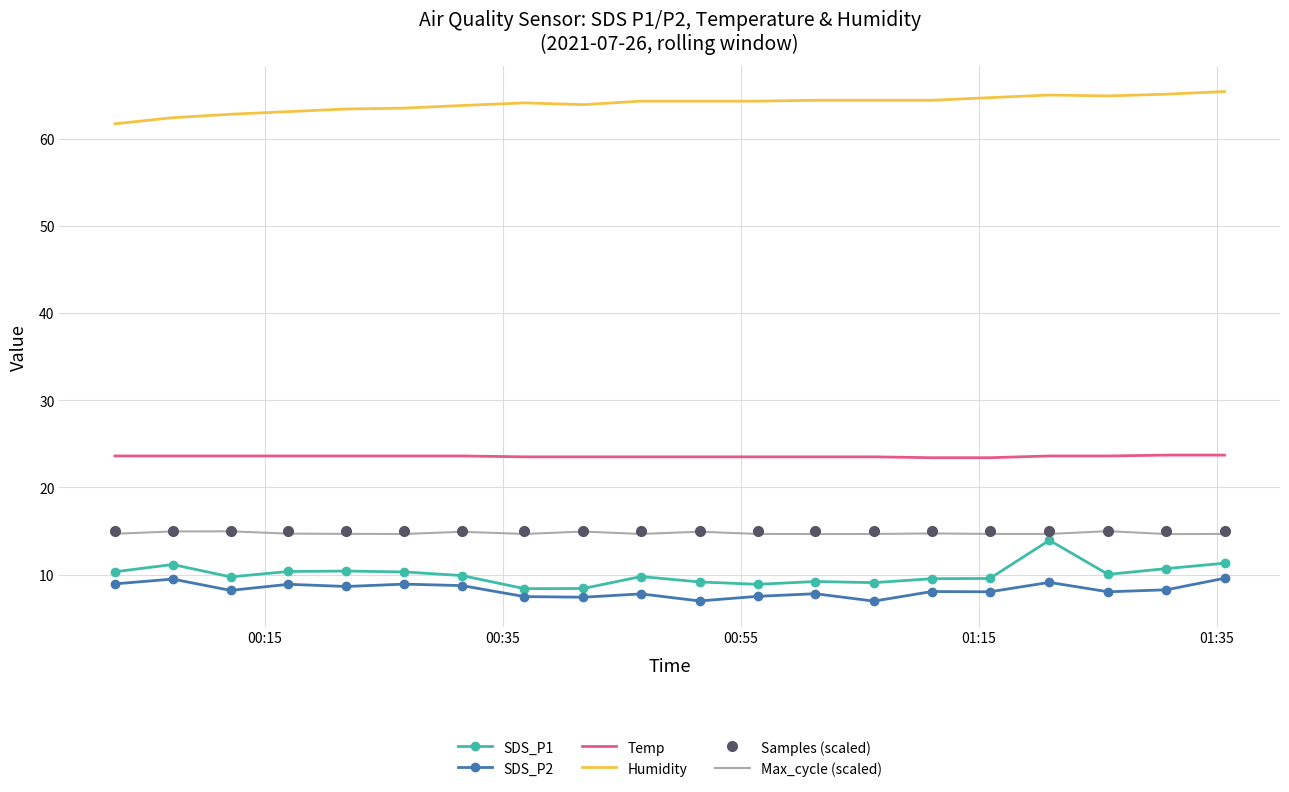

What is the lowest value of the Samples (scaled) series?

14.9